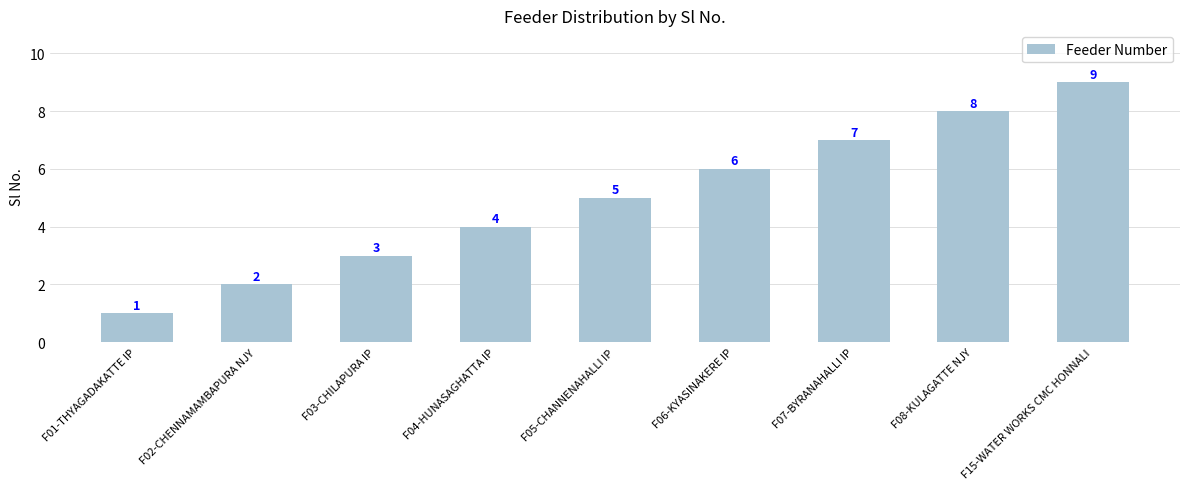

Reading left to right, extract all data points from this chart.

1	2	3	4	5	6	7	8	9